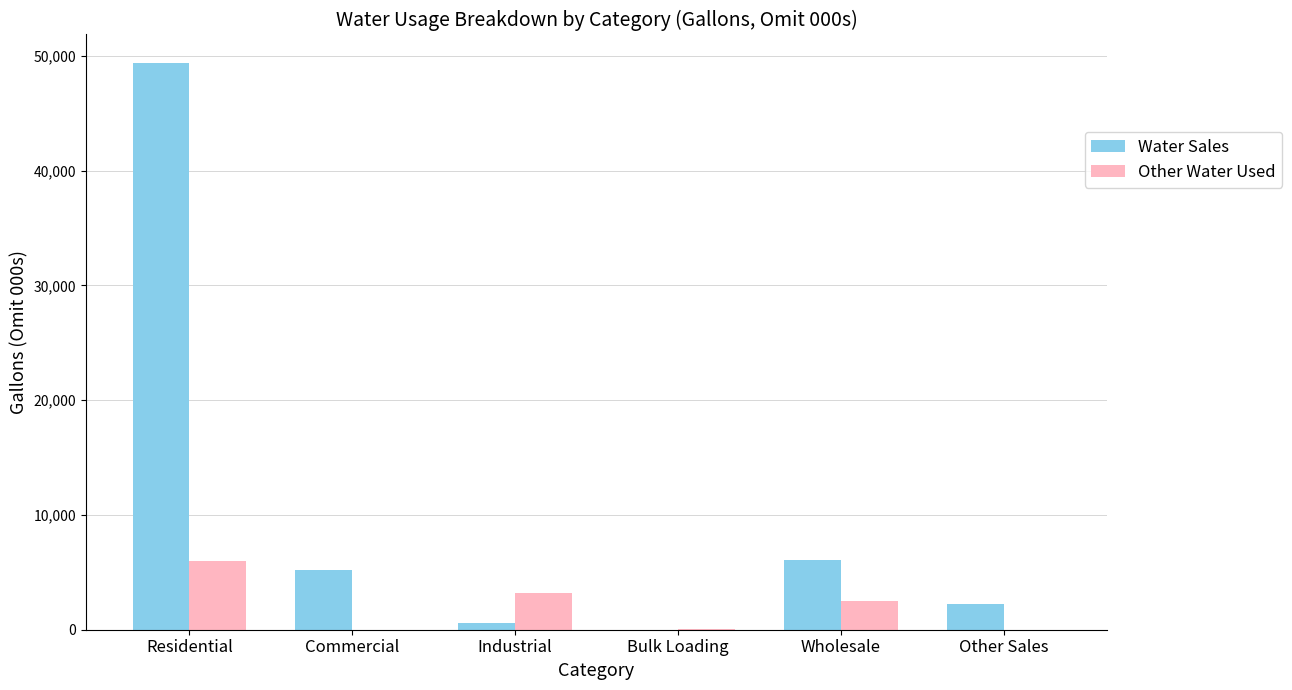

Read the Water Sales value at Wholesale.

6095